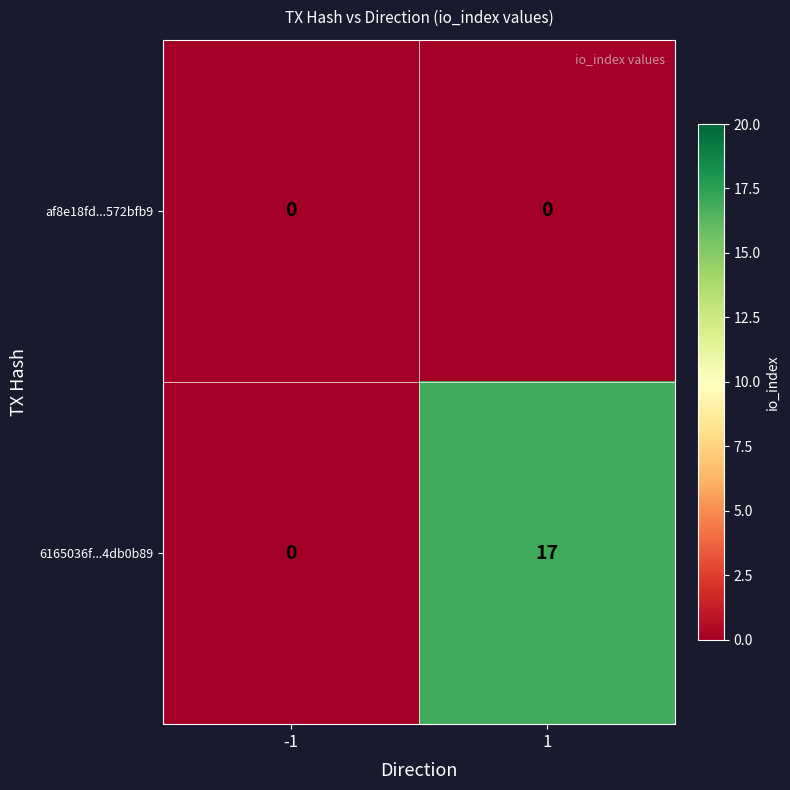

Reading left to right, transcribe all the data shown in this chart.

af8e18fd...572bfb9: -1=0	1=0
6165036f...4db0b89: -1=0	1=17